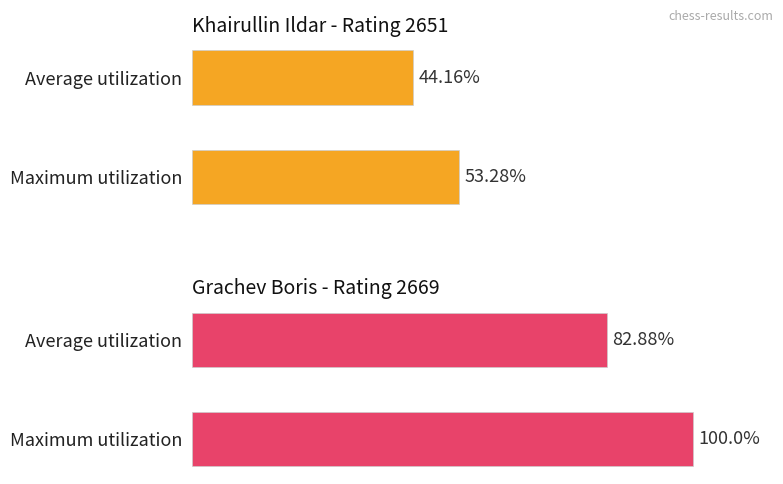

Reading right to left, extract all data points from this chart.

Khairullin Ildar (2651): Grachev Boris (2669)=53.3	Khairullin Ildar (2651)=44.2
Grachev Boris (2669): Grachev Boris (2669)=100.0	Khairullin Ildar (2651)=82.9